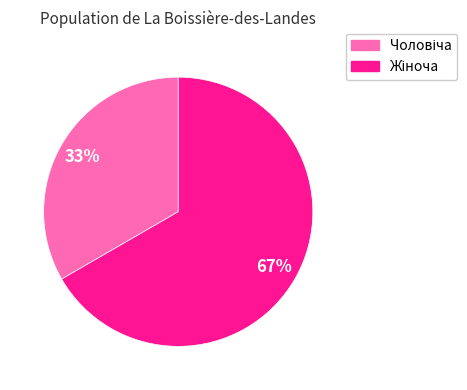

Does any single category account for the majority?

Yes